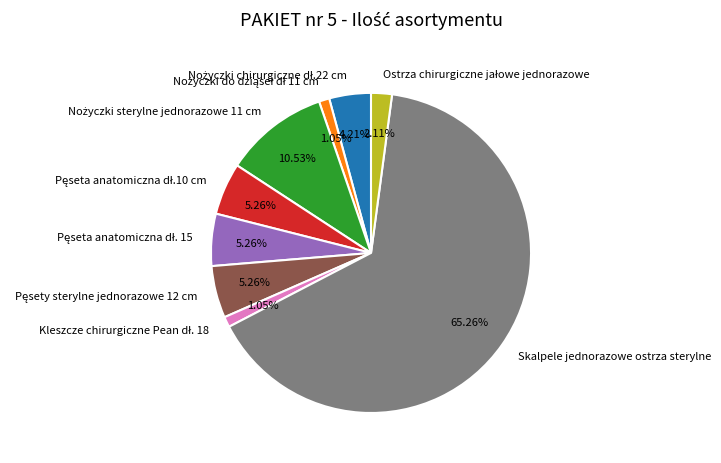

Which slice is the largest?

Skalpele jednorazowe ostrza sterylne